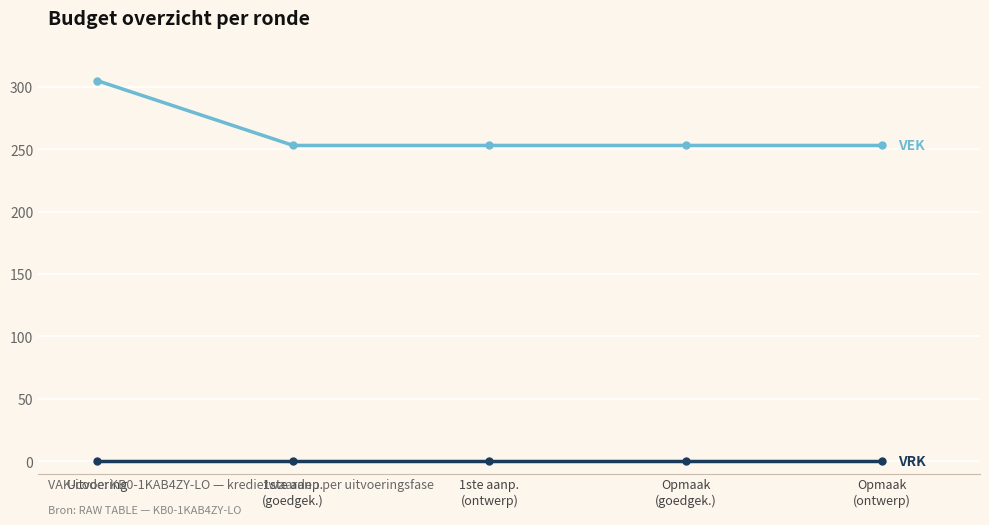

How many data points does each series have?

5